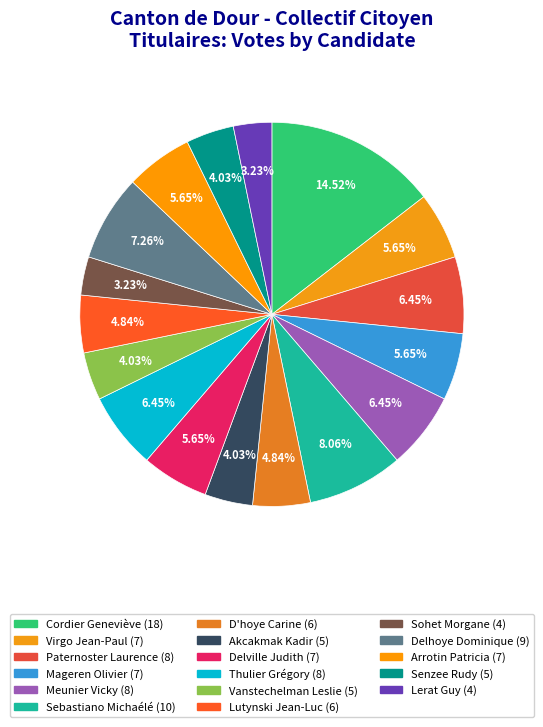

Which has a higher value, Paternoster Laurence or Virgo Jean-Paul?

Paternoster Laurence